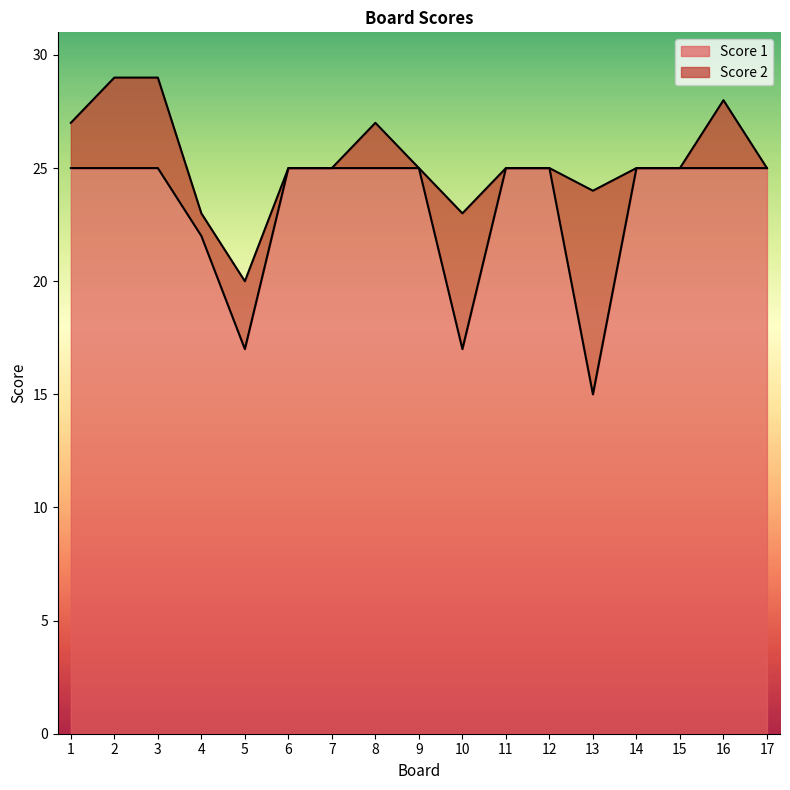

Does the chart display data point markers on the line(s)?

No